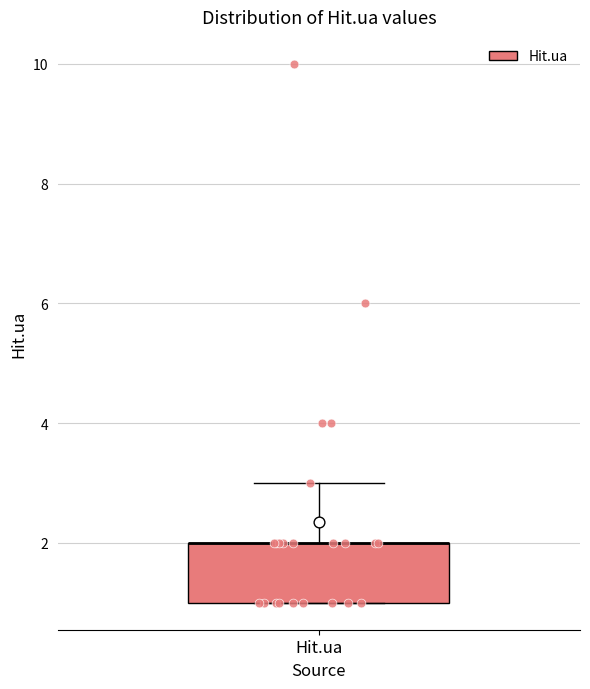

Read this box plot against the y-axis: the position of the median line, the range covered by the box, and the ends of both whiskers. The values are not printed on the chart, so give them approximately, as read against the axis.

median 2 (drawn on the box's upper edge), box 1 to 2, whiskers 1 to 3